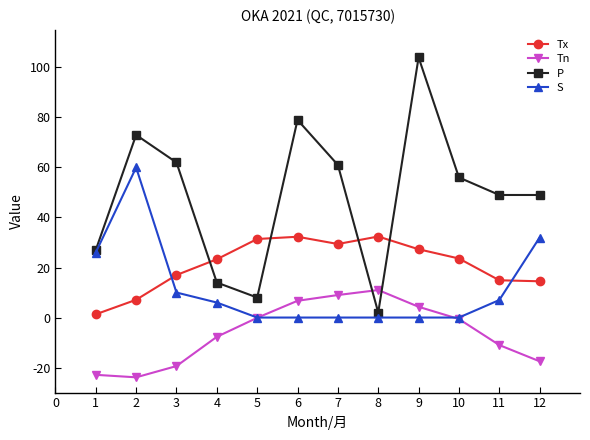

How many distinct data groups are displayed?

4